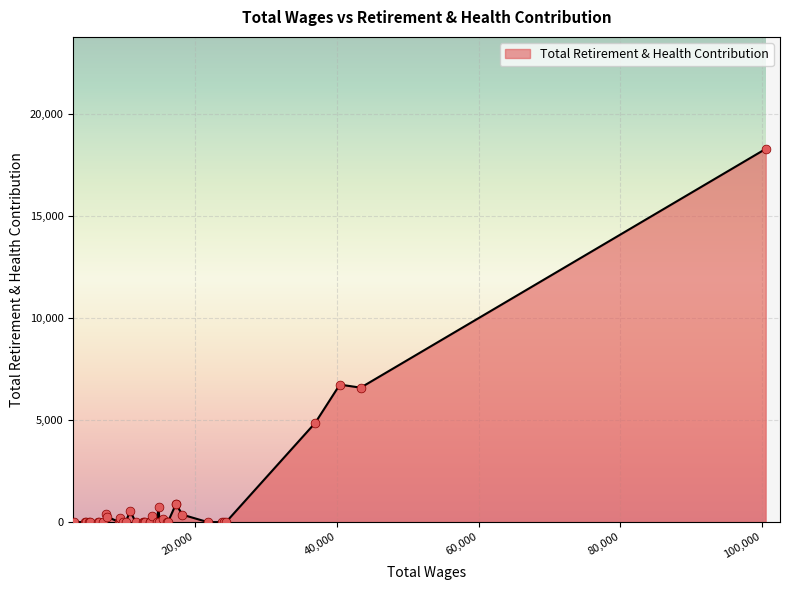

What is the maximum value shown in the chart?

18275